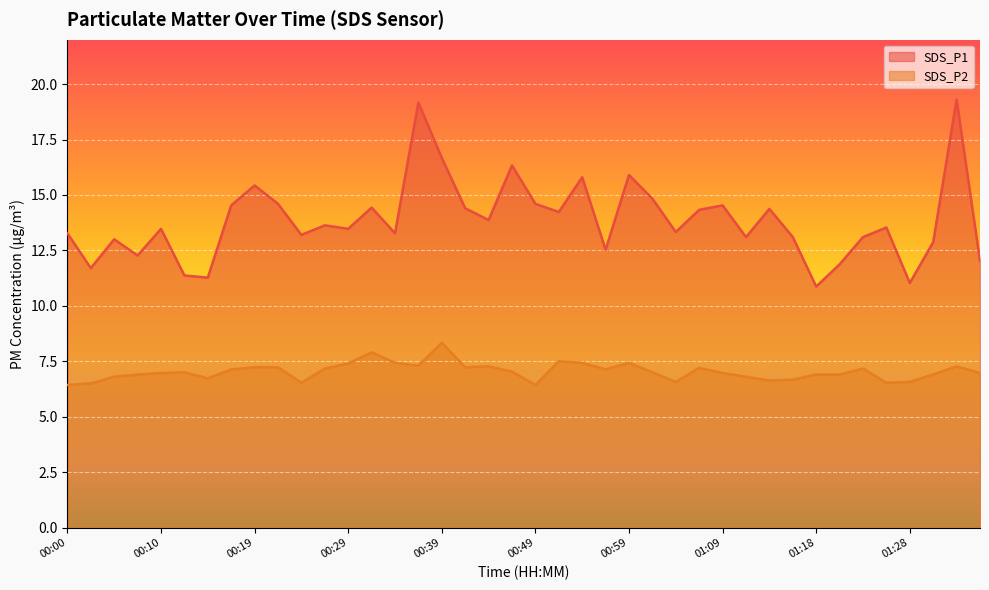

At 00:34, list the series in order from largest to smallest.

SDS_P1, SDS_P2